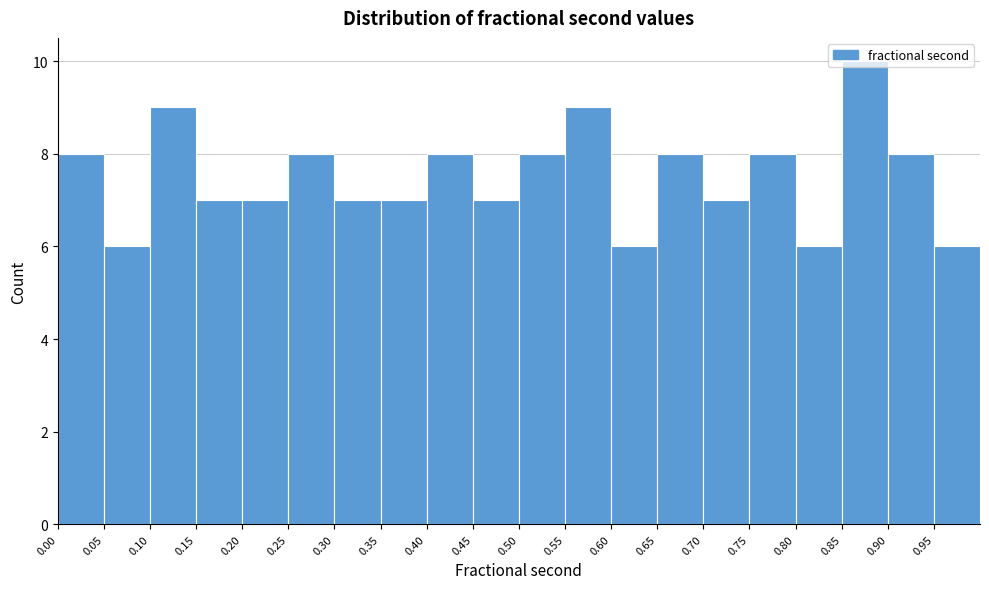

How tall is the bar that spans 0.50 to 0.55 on the x-axis? The values are not printed on the chart, so give them approximately, as read against the axis.

8